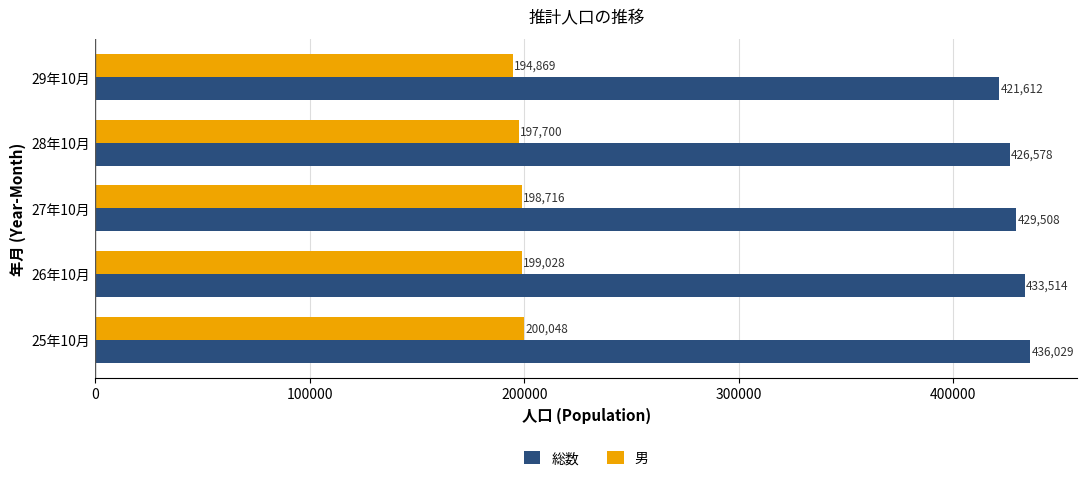

What is the average value of the 男 series?

198072